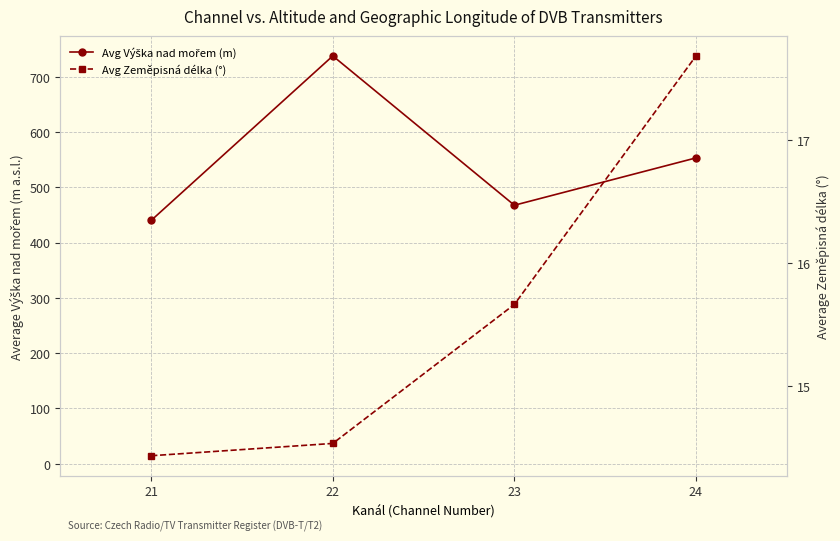

How many lines are shown in the chart?

2